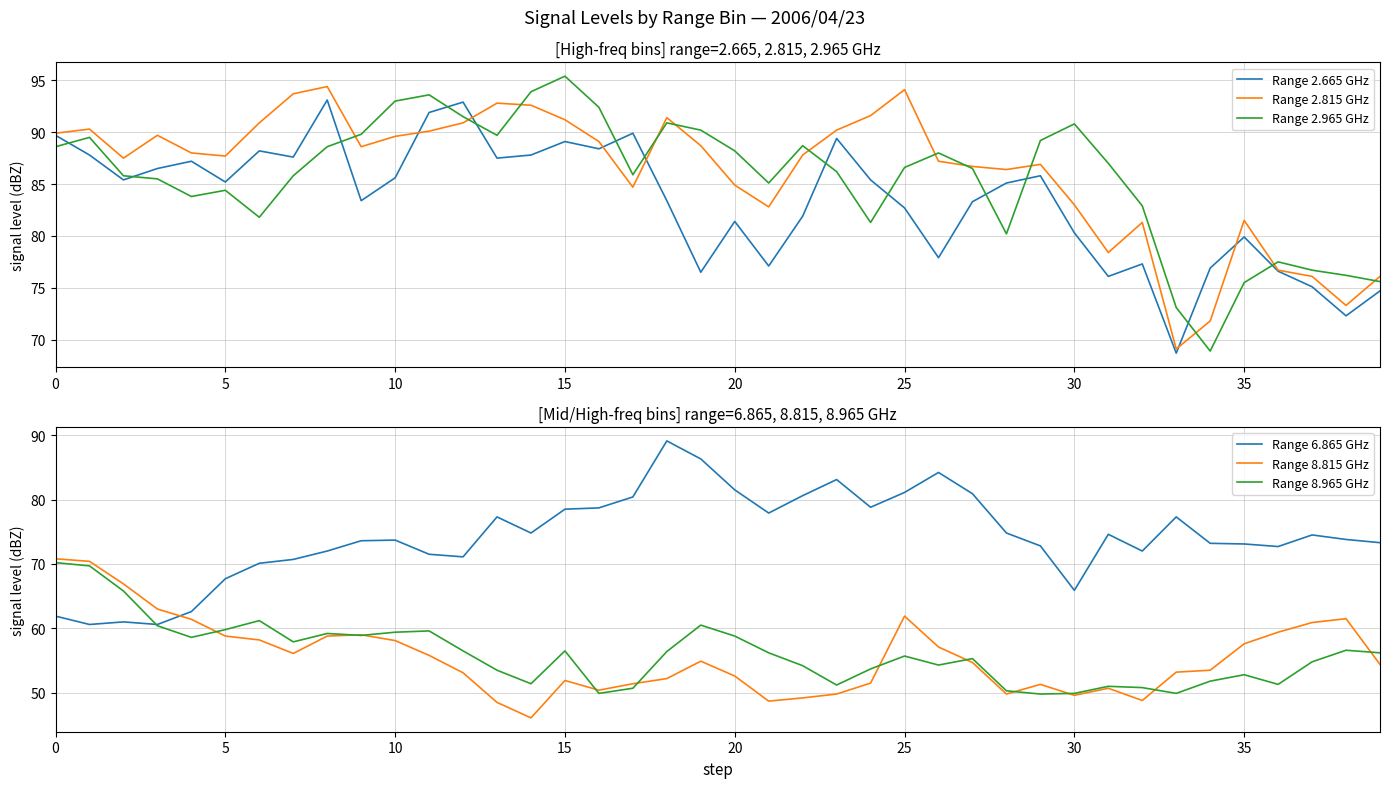

How many distinct data groups are displayed?

6